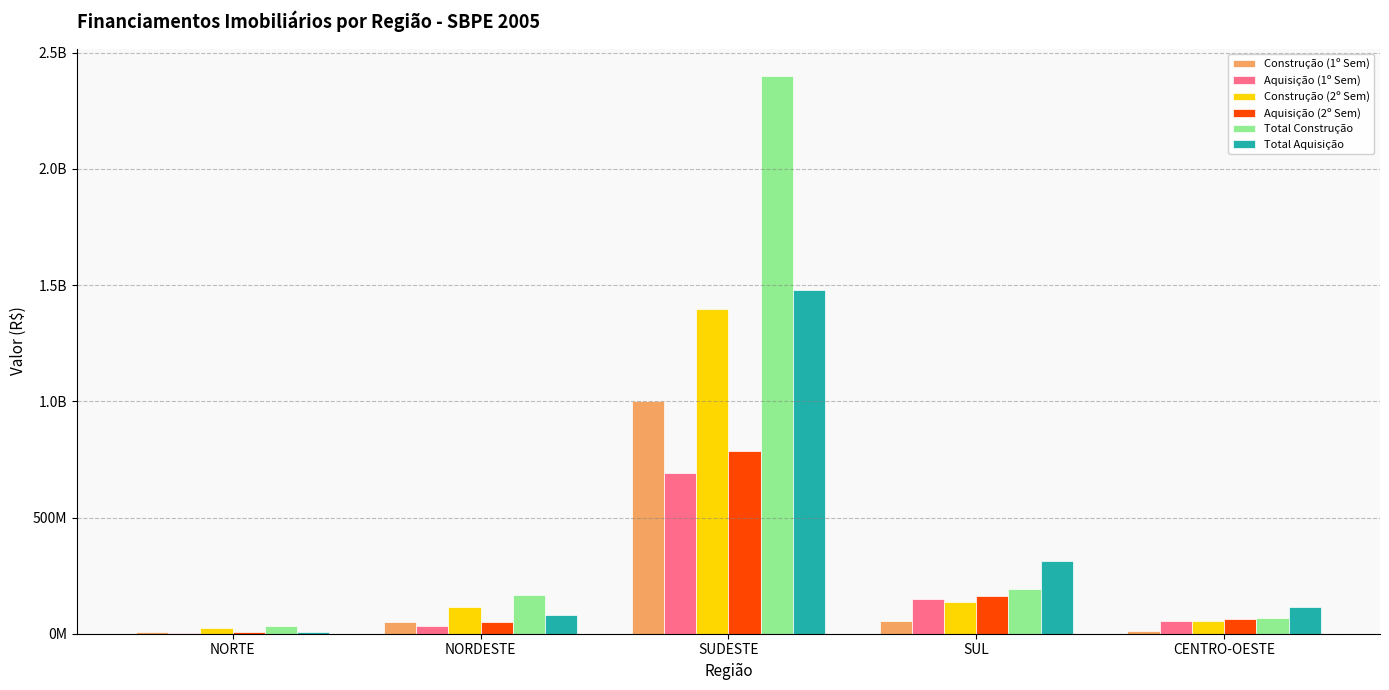

At which category is the sum across all series the highest?

SUDESTE